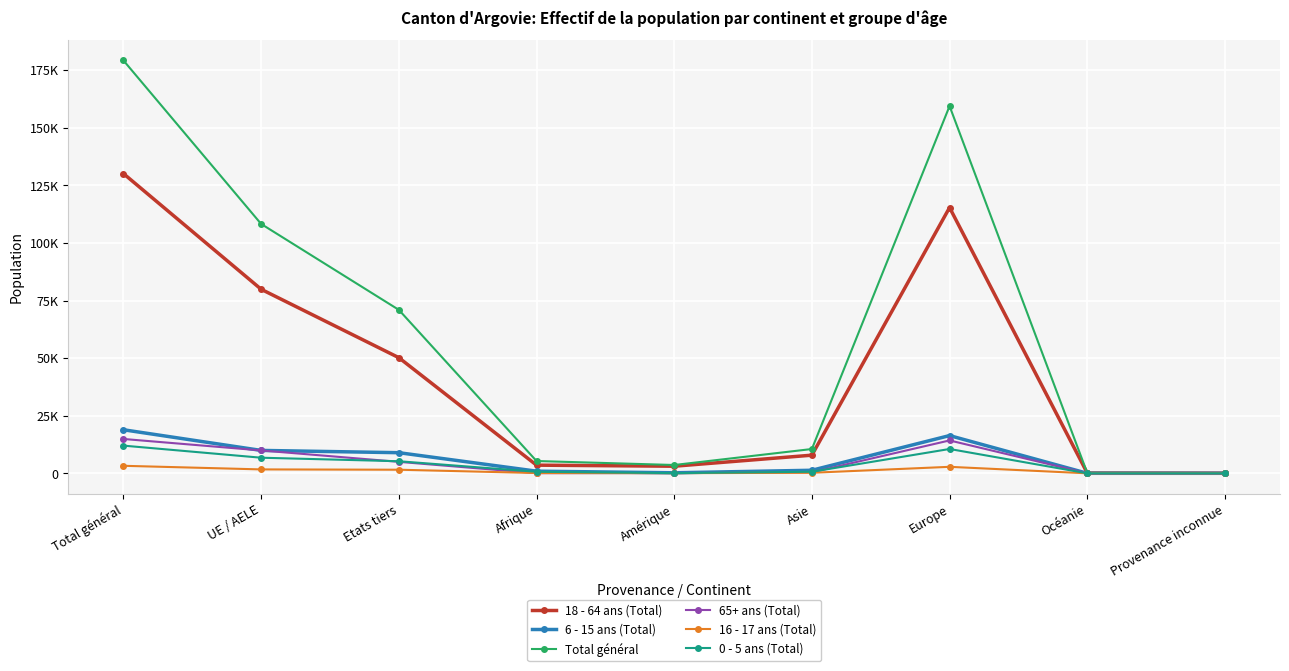

The value of 65+ ans (Total) at Amérique is 125. True or false?

True